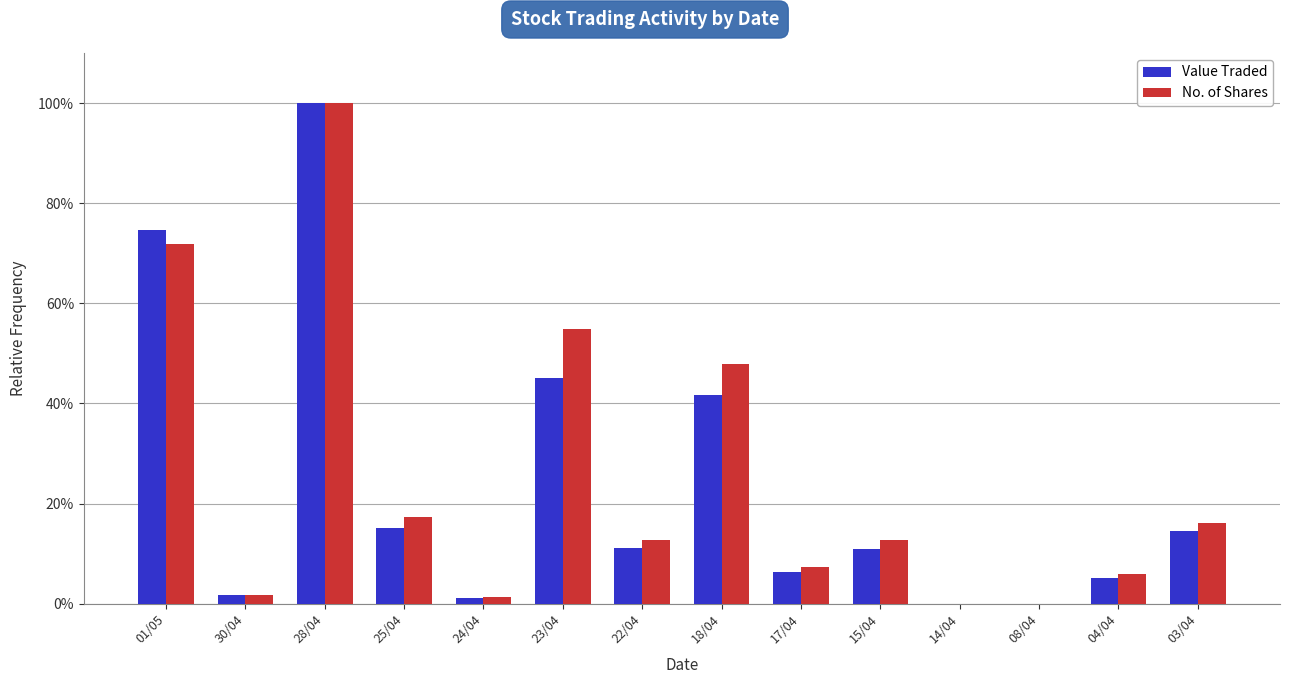

At which category does the chart reach its minimum across all series?

14/04